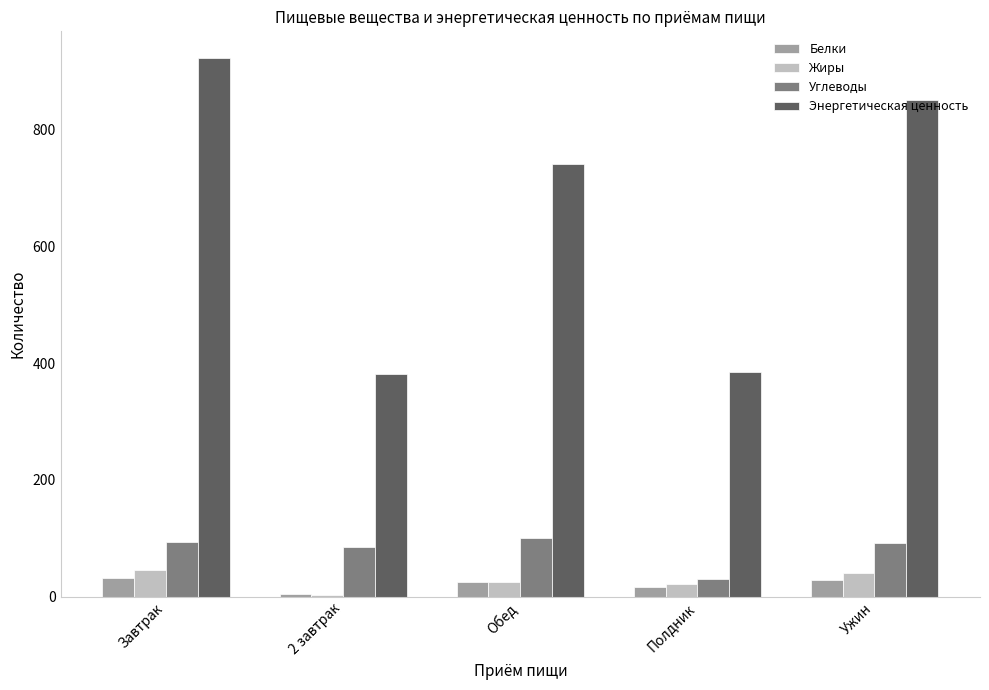

At which category is the sum across all series the highest?

Завтрак